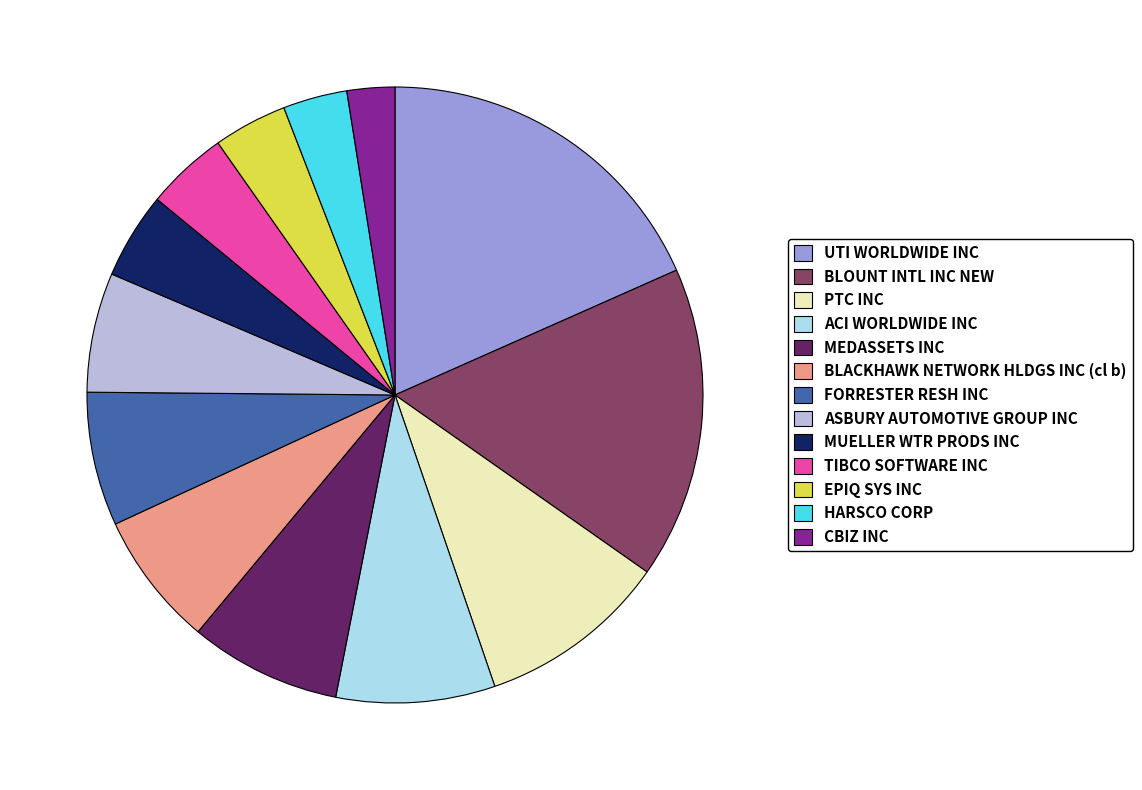

Combined, do EPIQ SYS INC and MEDASSETS INC account for over 50%?

No